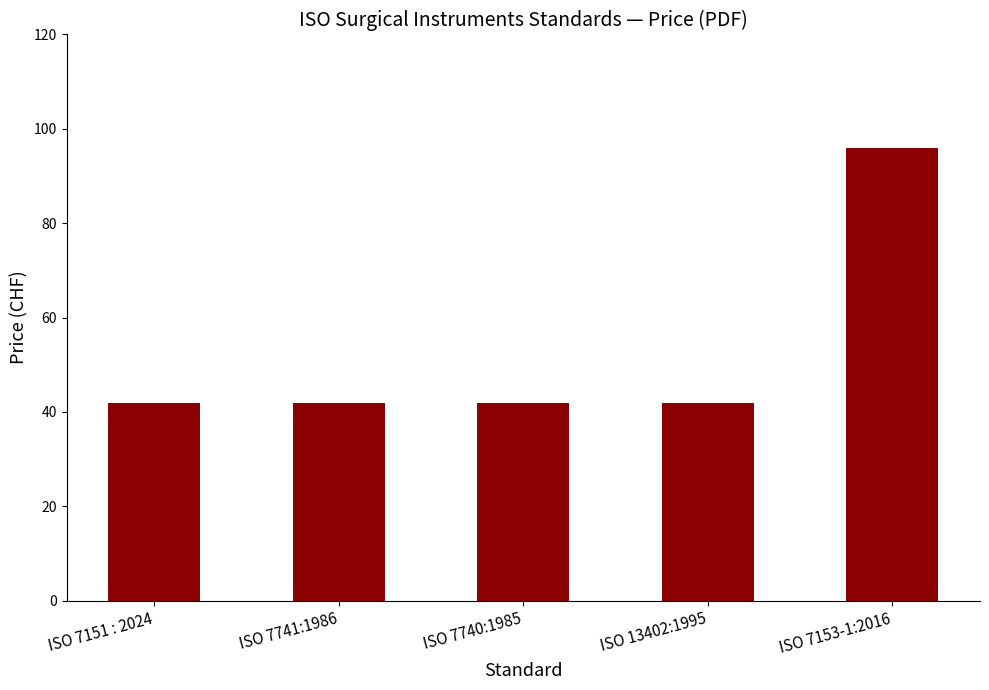

What is the value of the 3rd bar from the left?

42